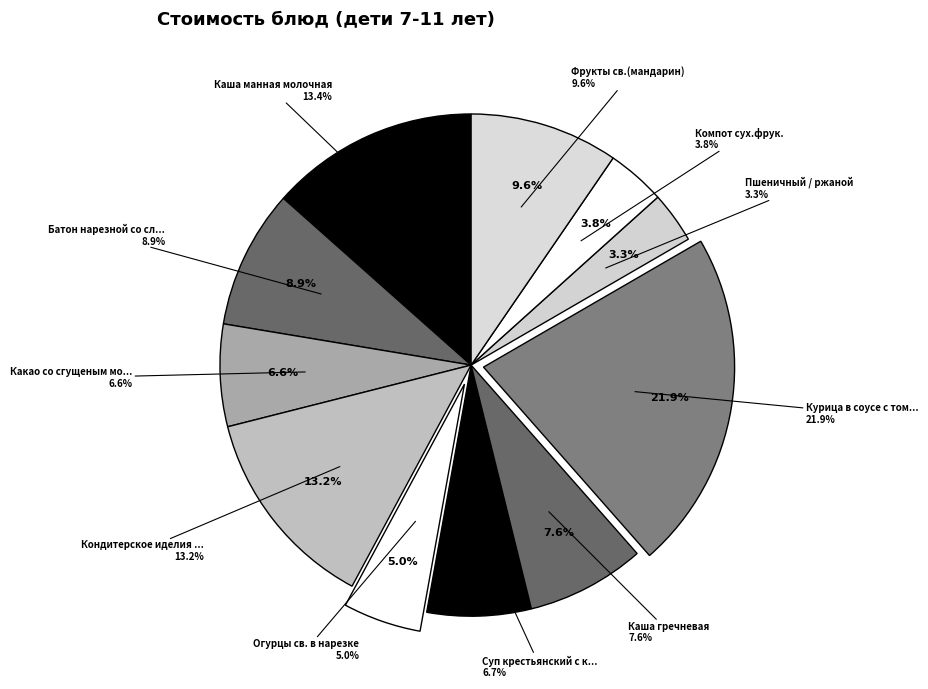

Does Курица в соусе с томатом account for over 50% of the chart?

No